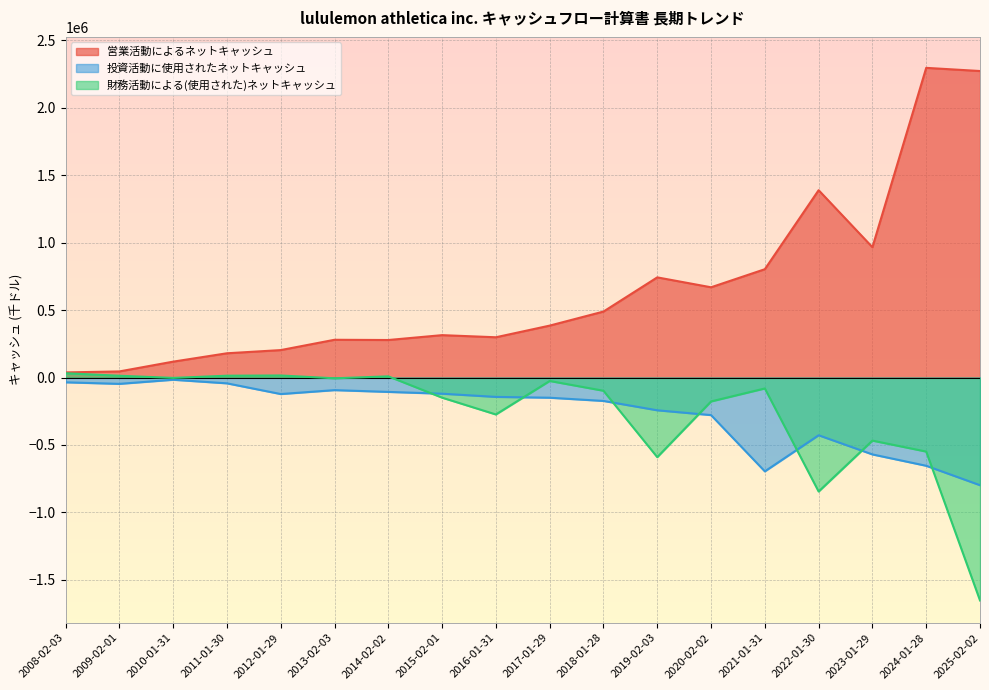

How many lines are shown in the chart?

3